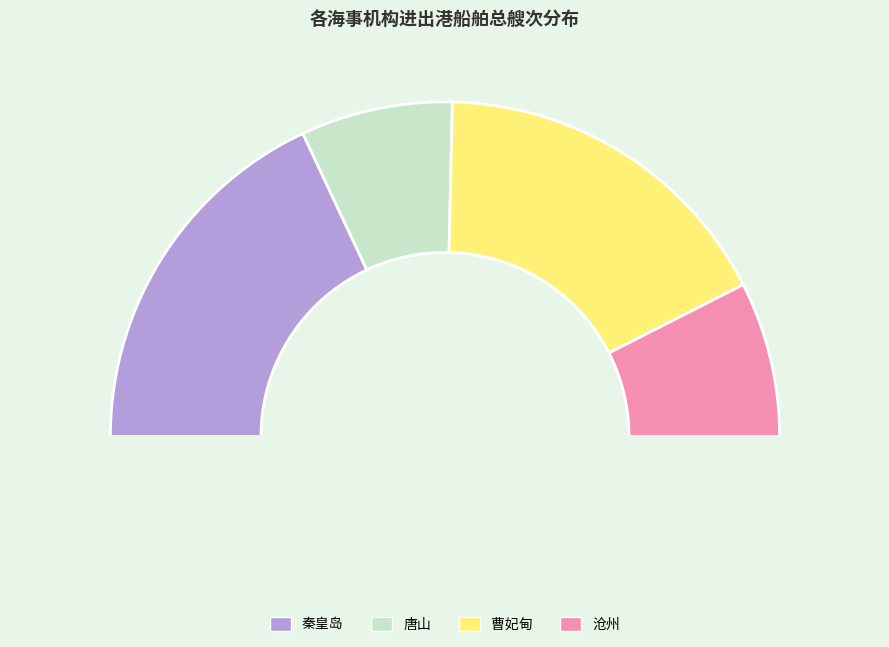

Count the number of slices in the pie.

4